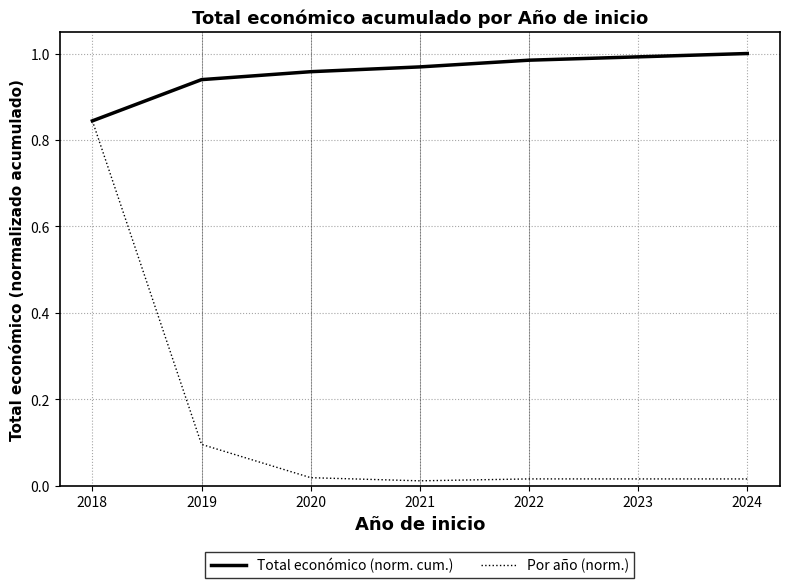

The value of Total económico (norm. cum.) at 2021 is 1.0. True or false?

True